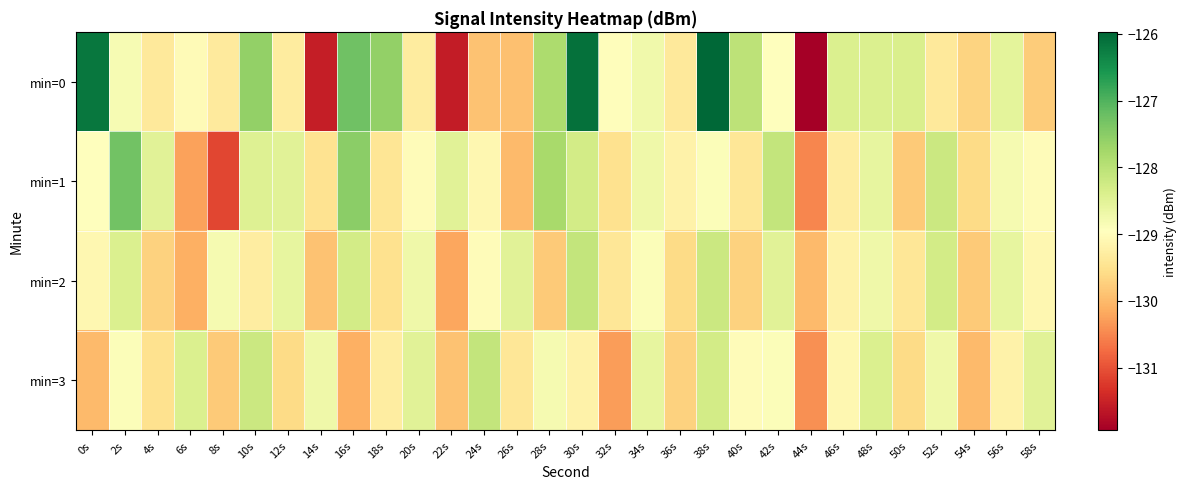

Which series has the widest spread of values?

min=0